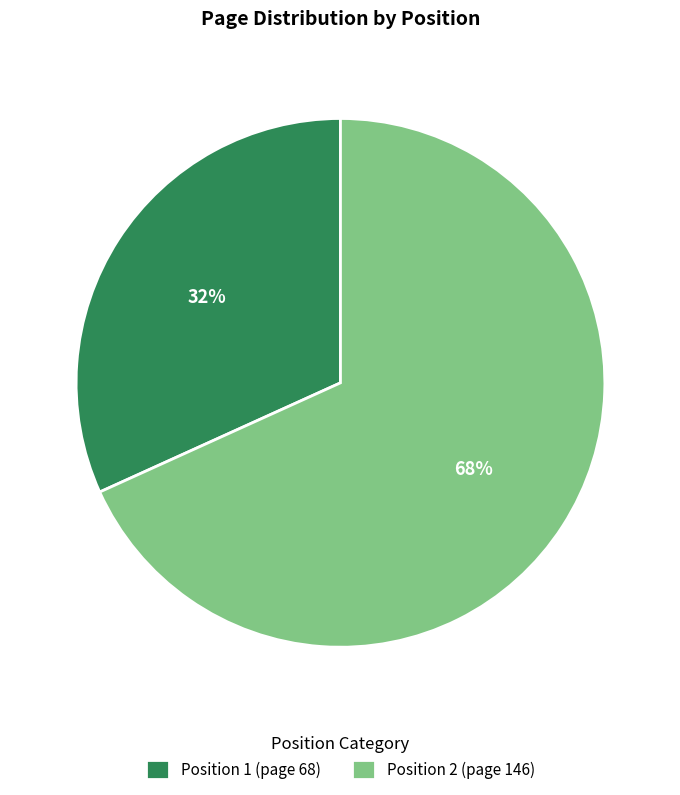

To the nearest percent, what portion does Position 2 (page 146) represent?

68%